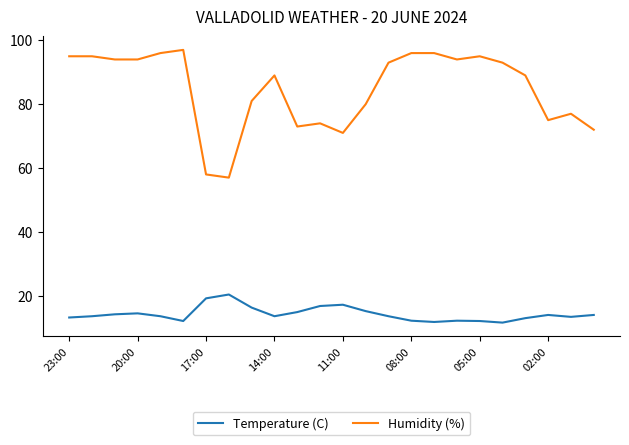

Count the number of data series in this chart.

2